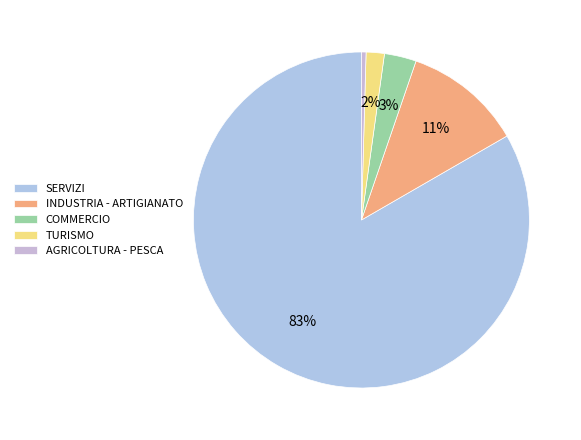

What percentage is NOT represented by TURISMO?

98.2%